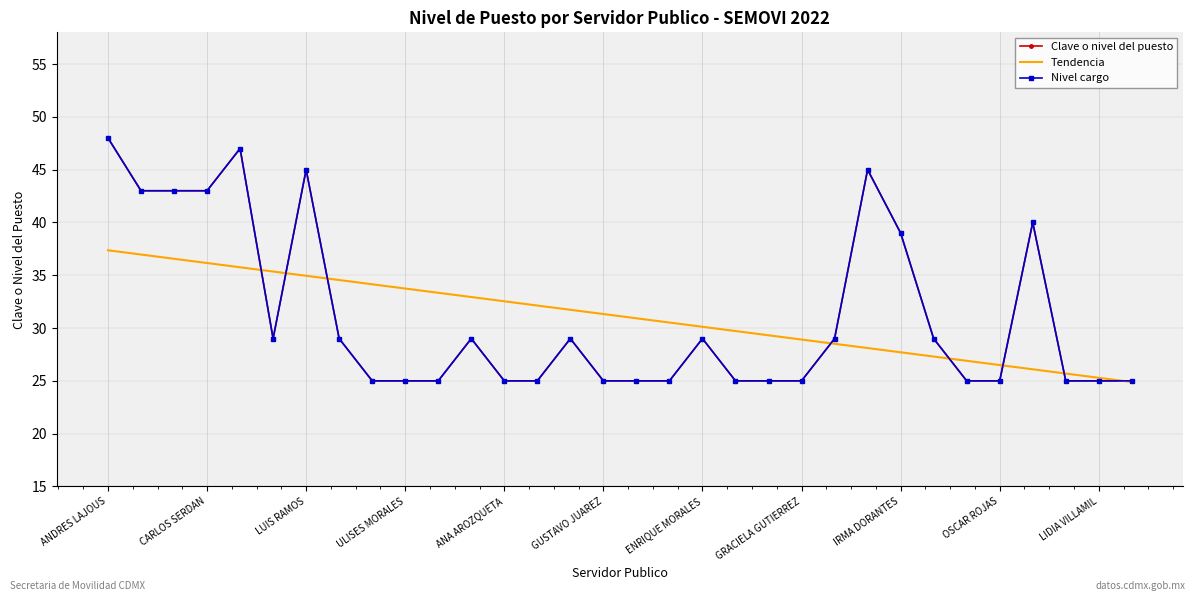

What is the value of the Clave o nivel del puesto point at the 9th from the left?

25.0